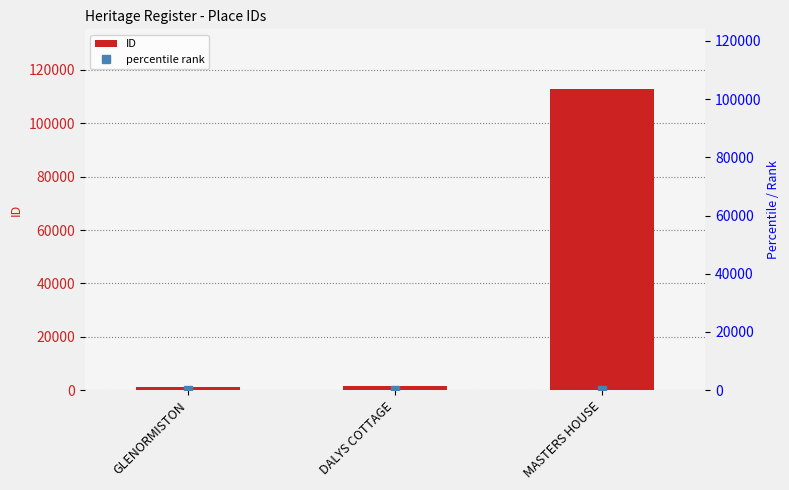

Which category has the lowest value in the percentile rank series?

GLENORMISTON